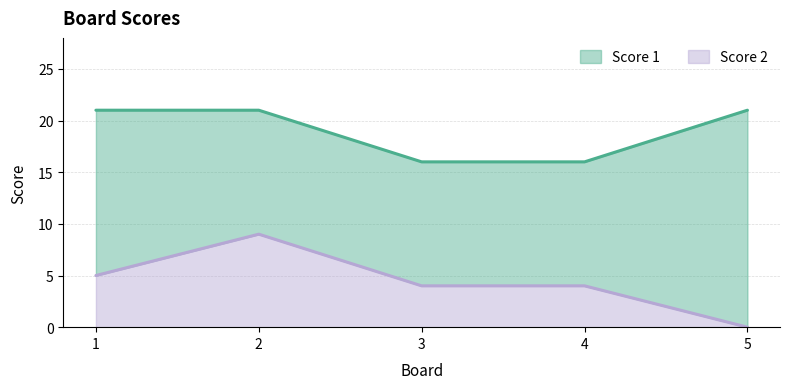

How many lines are shown in the chart?

2